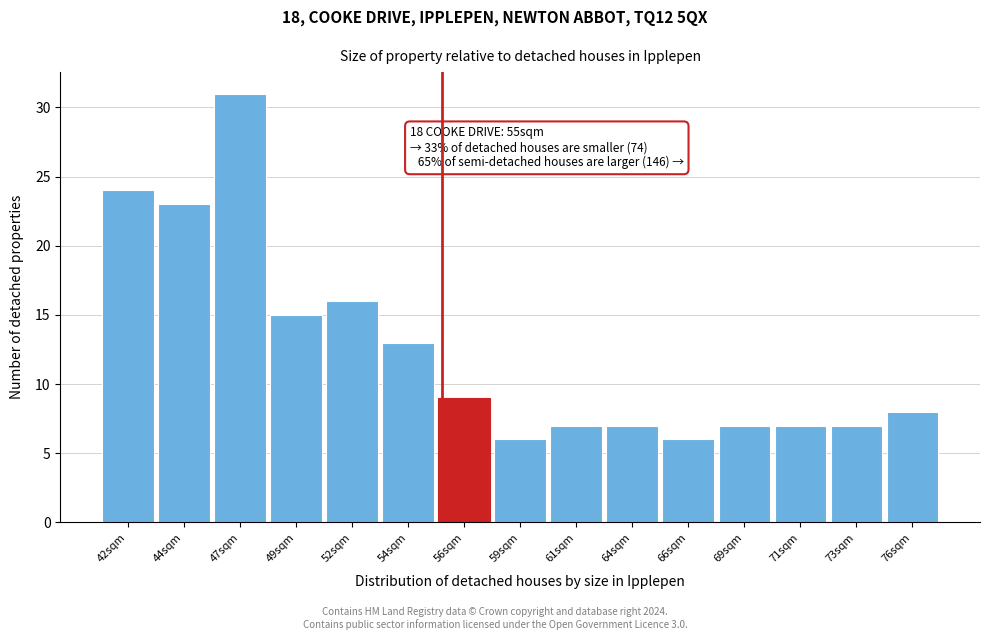

Reading right to left, what are all the values shown in this chart?

8	7	7	7	6	7	7	6	9	13	16	15	31	23	24